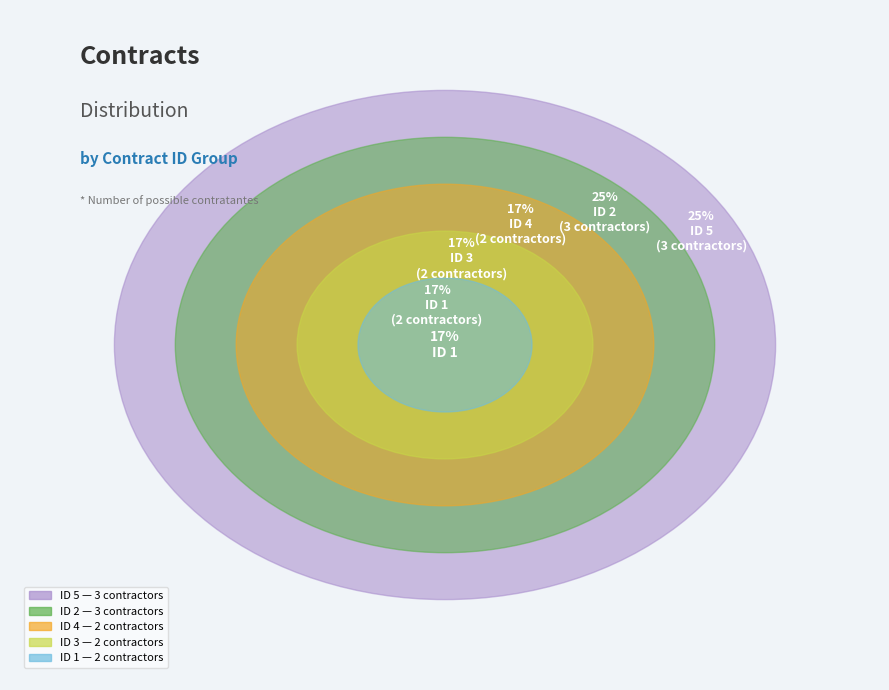

The ID 2 slice represents 25% of the pie. True or false?

True